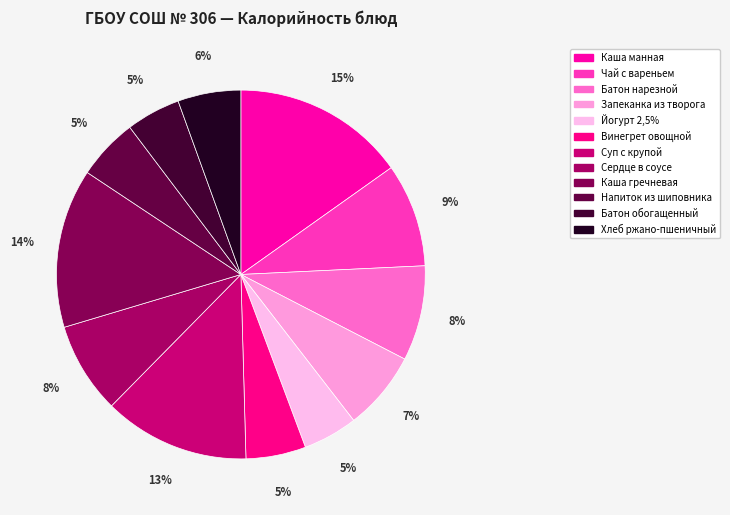

What is the ratio of the value at Батон нарезной to the value at Запеканка из творога?

1.2